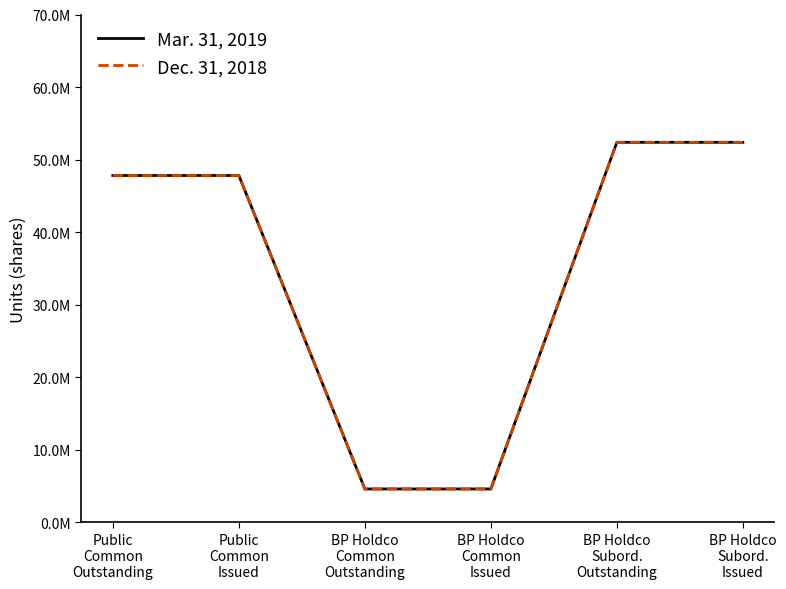

Is the value of Dec. 31, 2018 at BP Holdco
Common
Outstanding greater than the value of Mar. 31, 2019 at BP Holdco
Subord.
Outstanding?

No